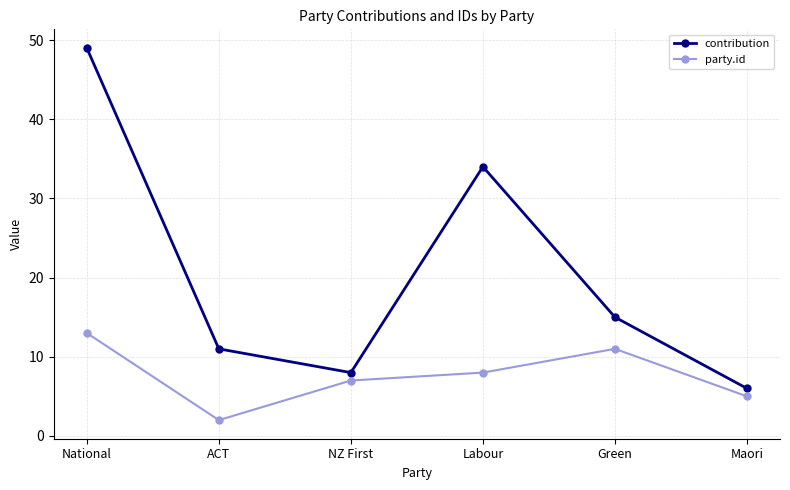

The value of contribution at Labour is 58. True or false?

False